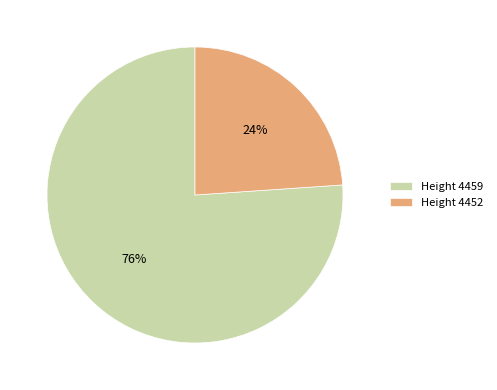

Rank the categories by value from lowest to highest.

Height 4452, Height 4459